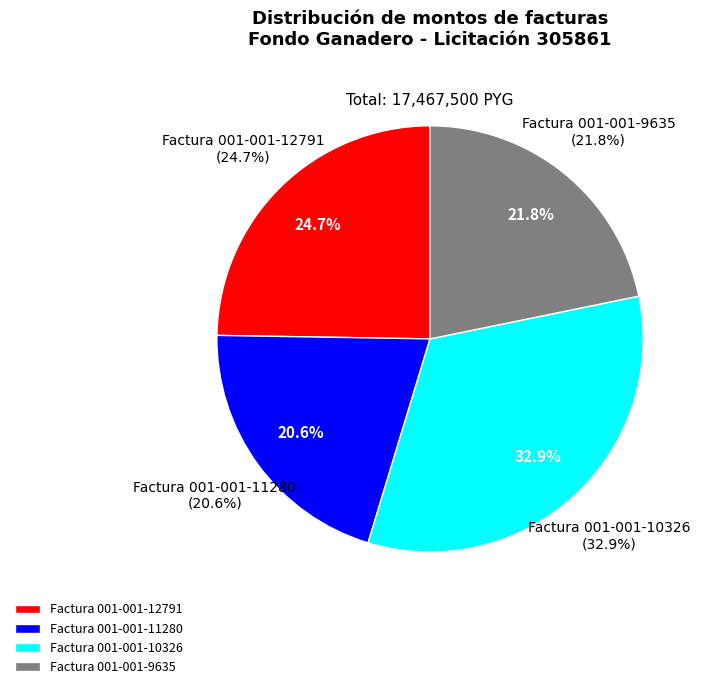

The 001-001-11280 slice represents 26% of the pie. True or false?

False